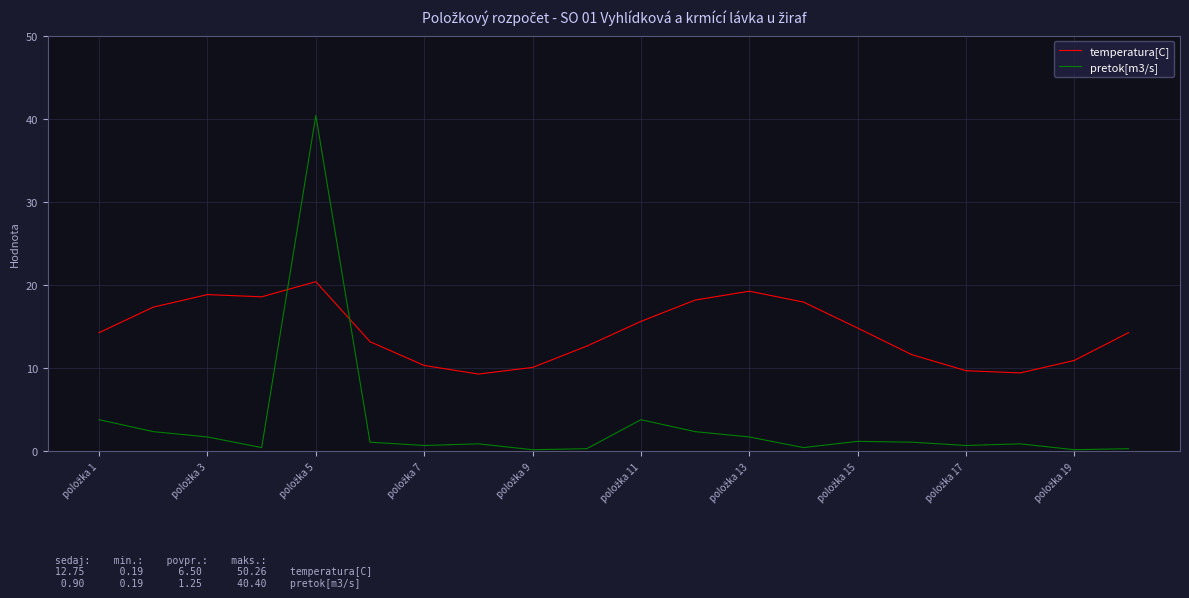

Which series has the widest spread of values?

pretok[m3/s]